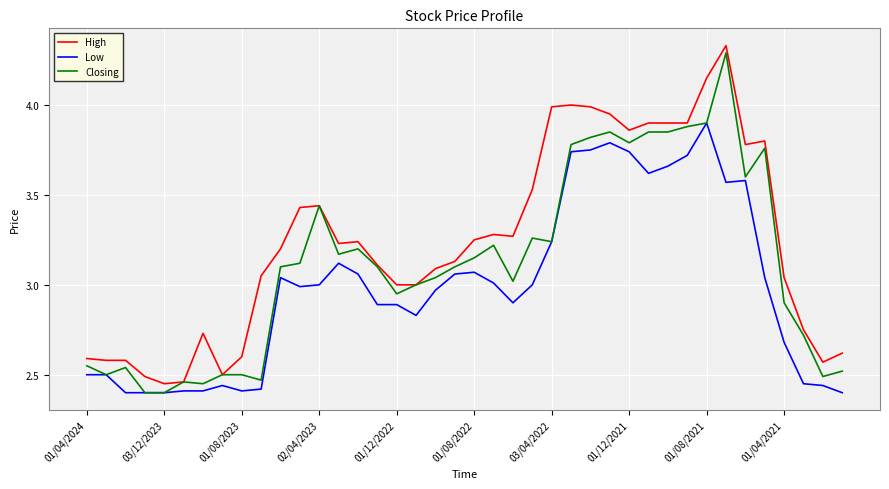

Which series has the largest range (max minus min)?

Closing